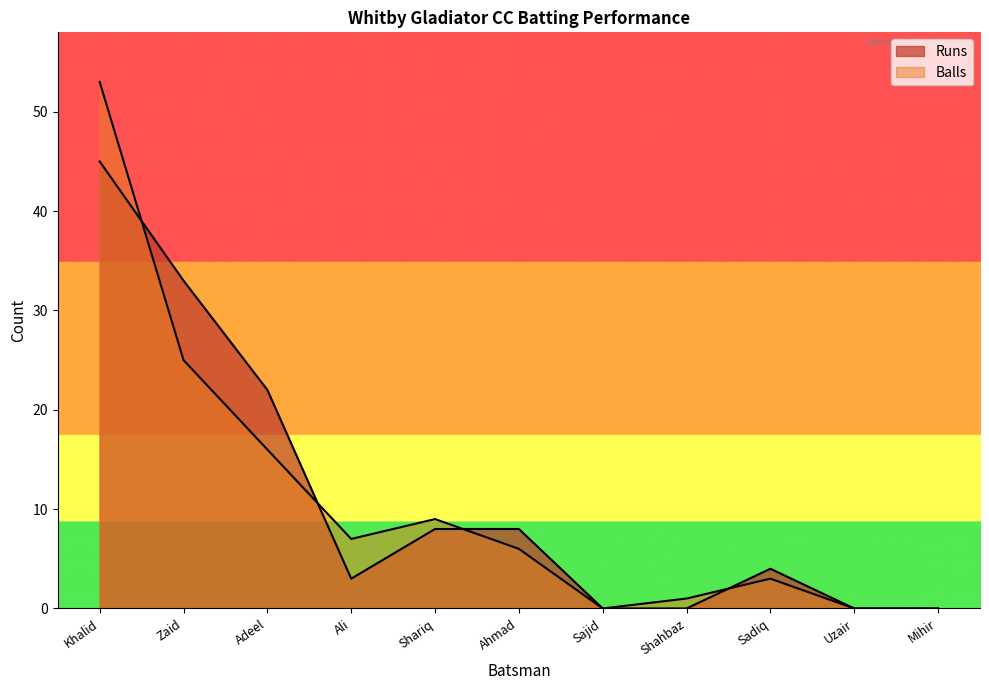

Rank the series at Sajid from lowest to highest value.

Runs, Balls